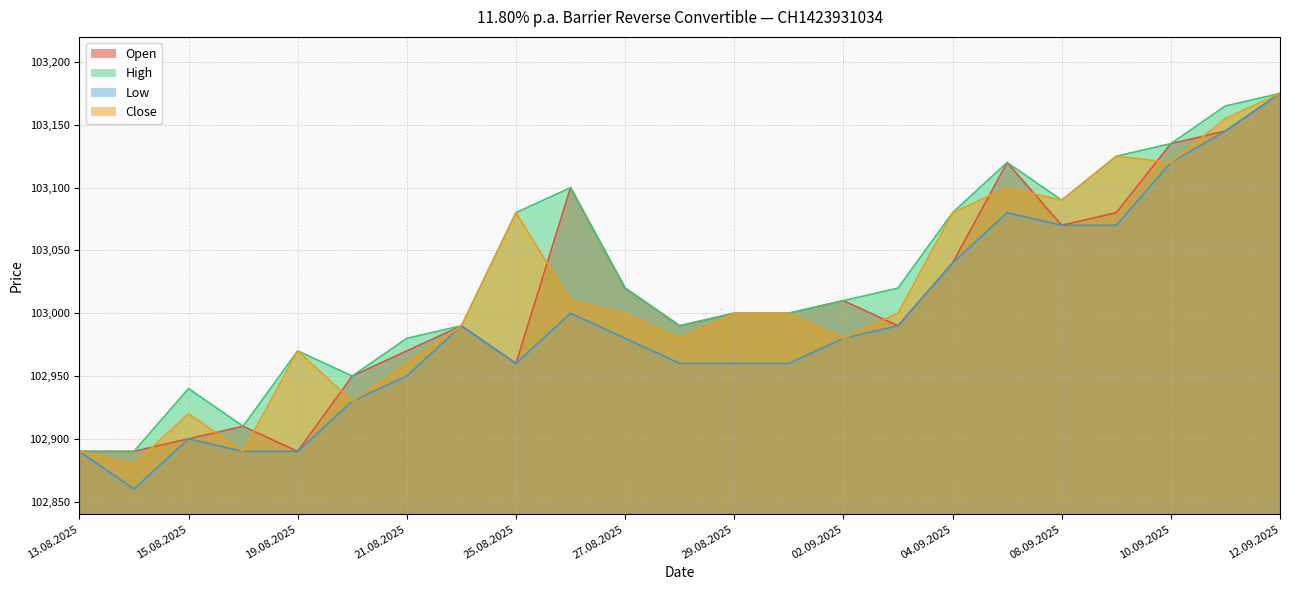

Where is the first local maximum for High?

15.08.2025